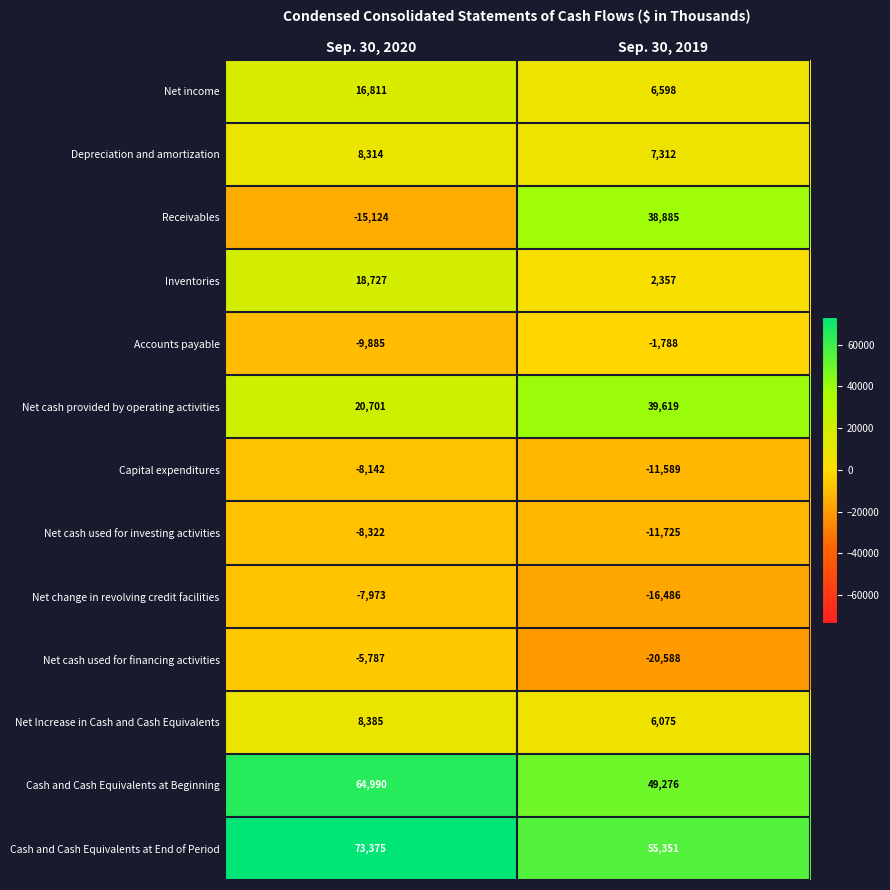

Which series changed the most between Sep. 30, 2020 and Sep. 30, 2019?

Receivables